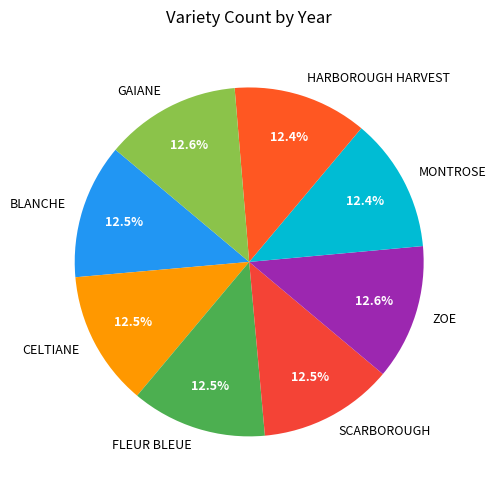

Does GAIANE account for over 50% of the chart?

No